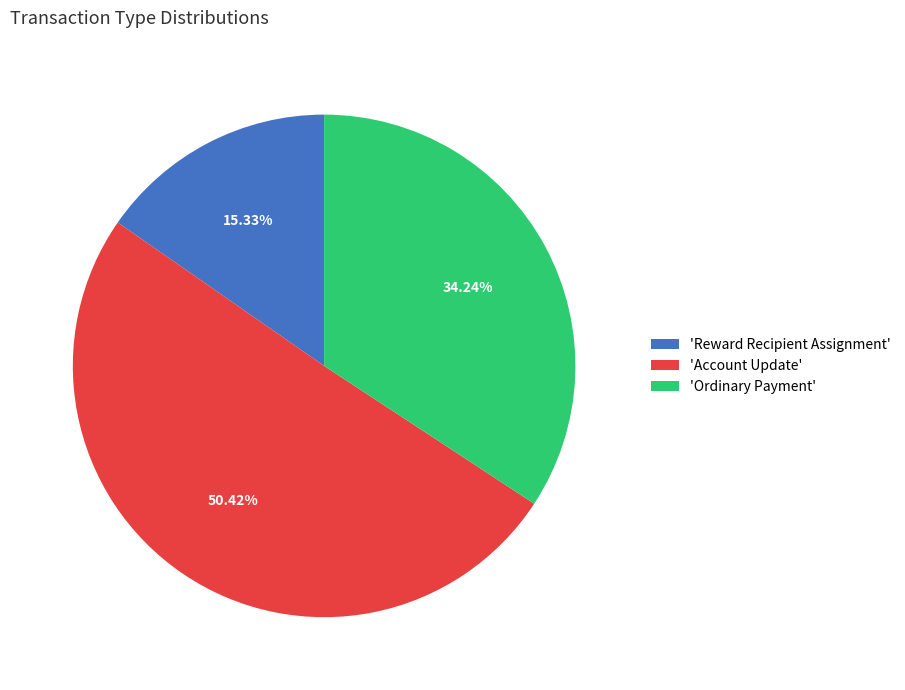

Rank the categories by value from lowest to highest.

'Reward Recipient Assignment', 'Ordinary Payment', 'Account Update'